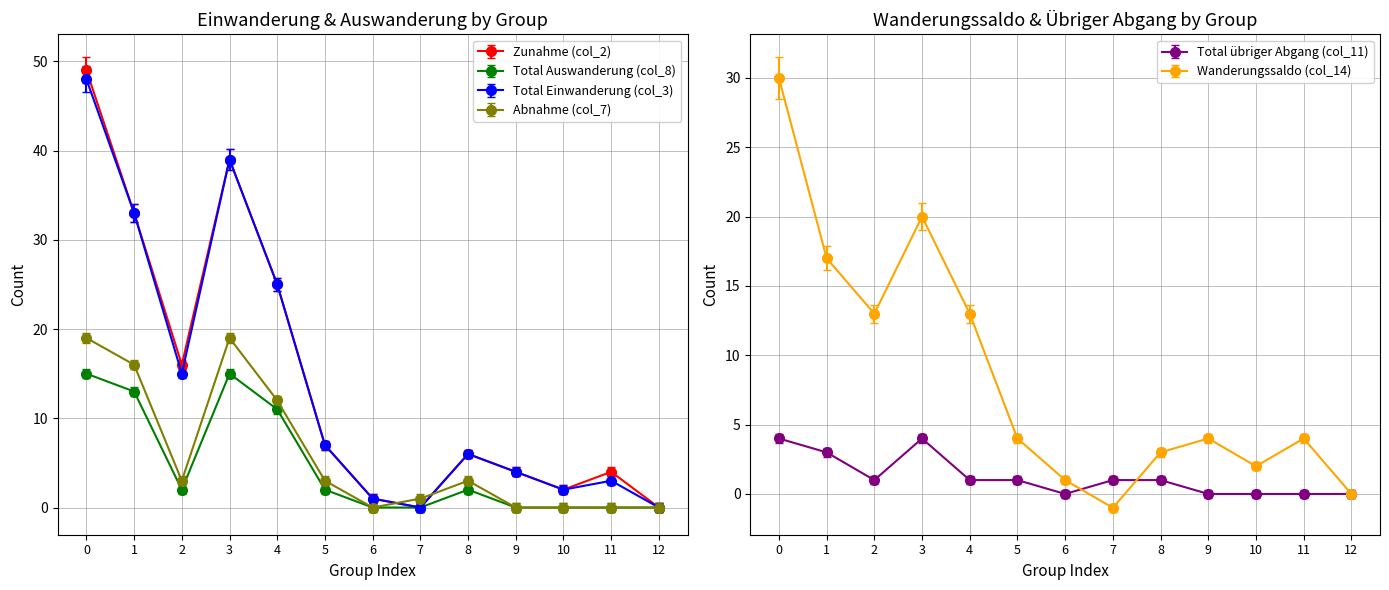

Is the value of Abnahme (col_7) at 0 greater than the value of Total Einwanderung (col_3) at 4?

No